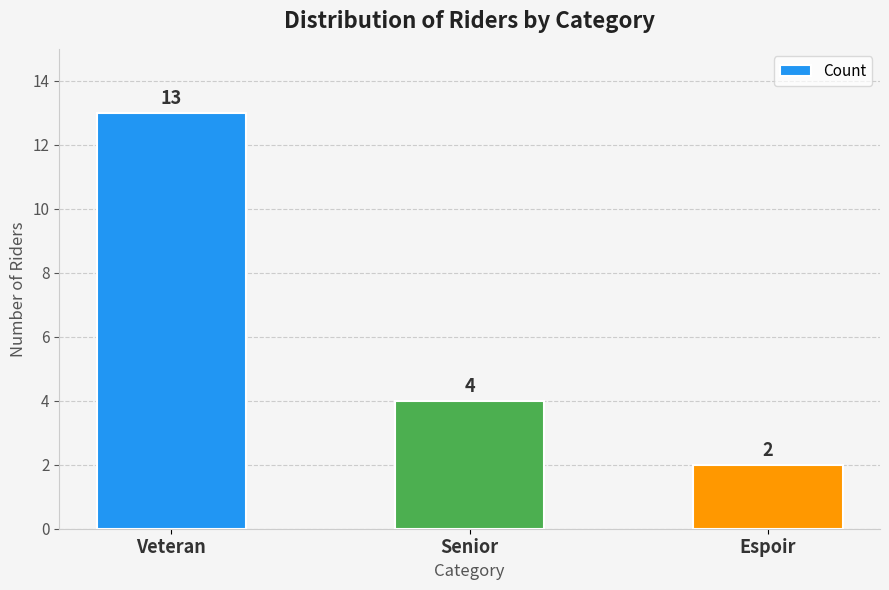

Rank the categories by value from highest to lowest.

Veteran, Senior, Espoir